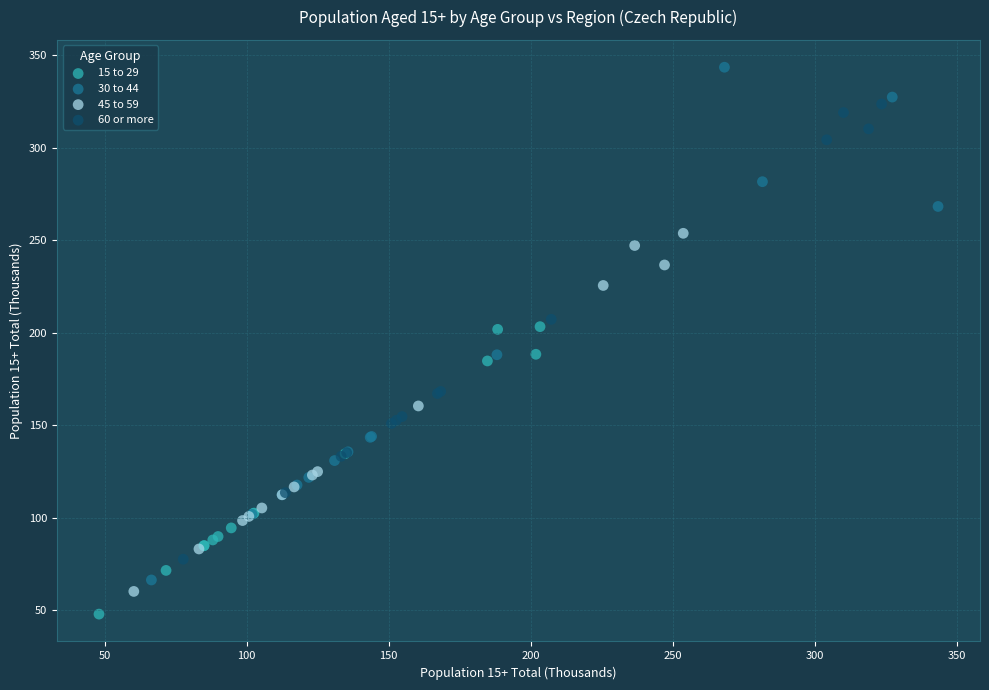

What are all the series names shown in the legend?

15 to 29, 30 to 44, 45 to 59, 60 or more